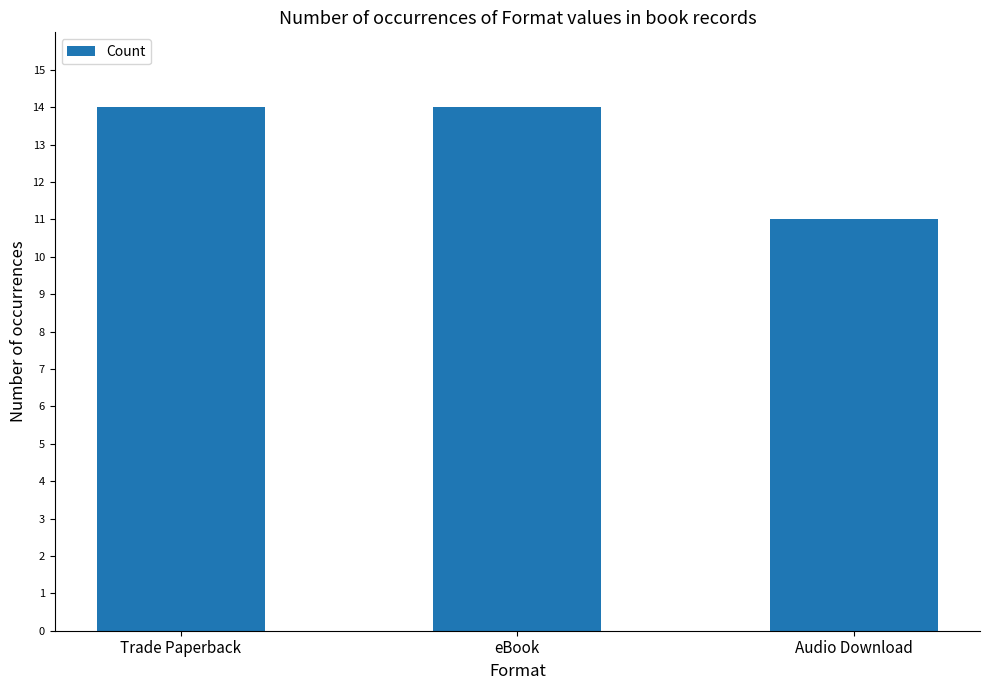

Reading left to right, what are all the values shown in this chart?

14	14	11